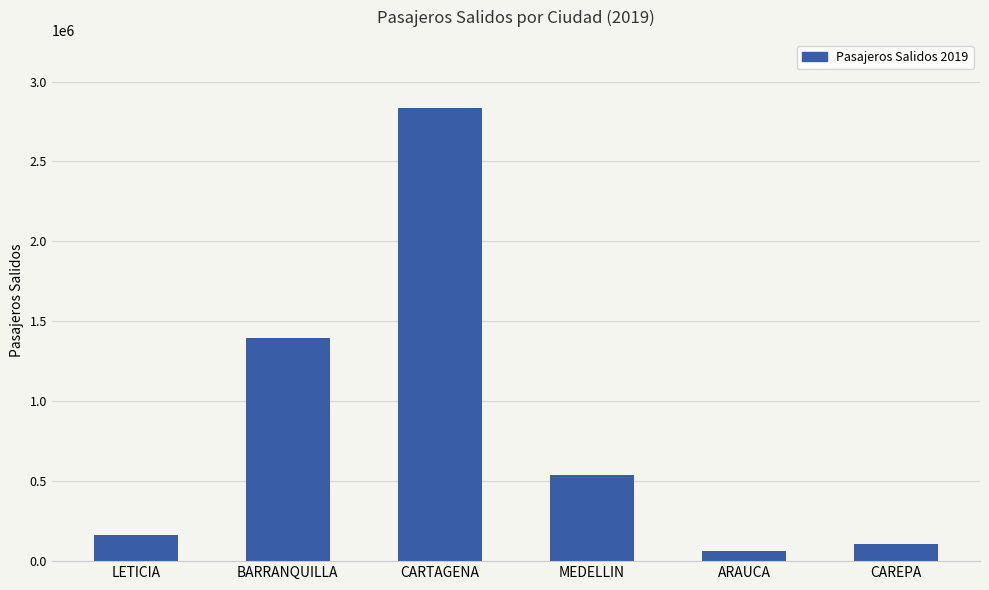

Which category has the highest value across all series?

CARTAGENA